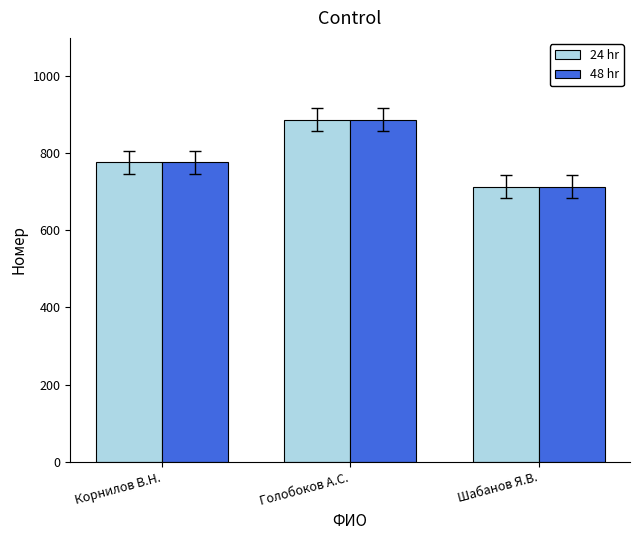

Count the number of data series in this chart.

2